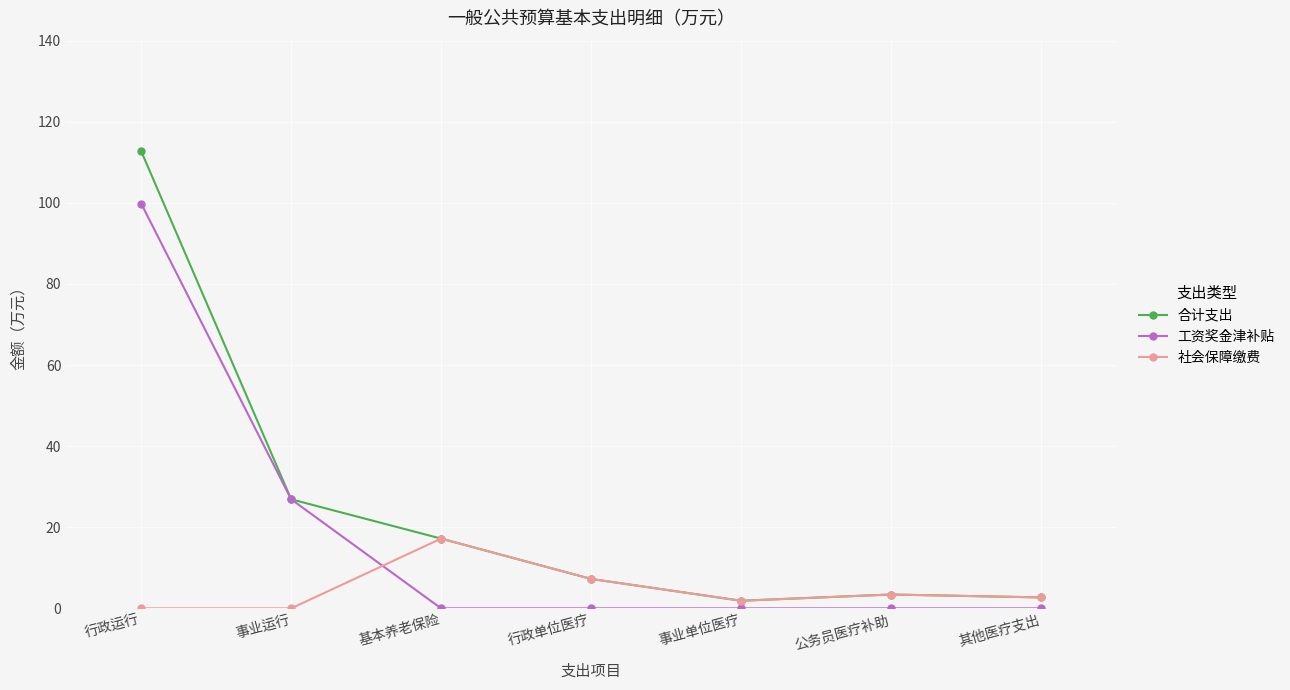

The 工资奖金津补贴 series shows 66.3 at 行政运行. True or false?

False